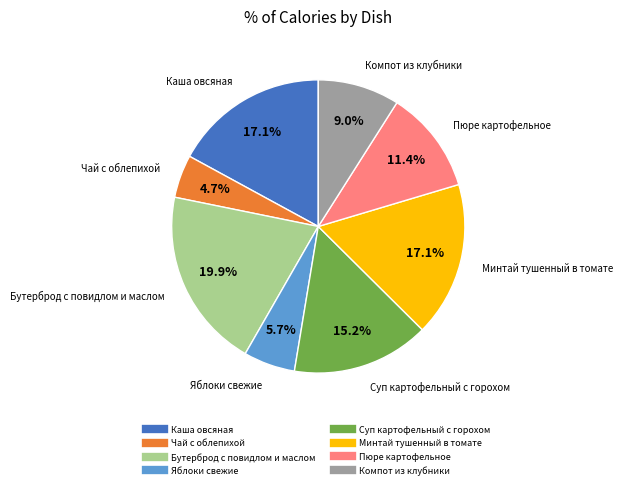

Approximately how many times larger is the value at Чай с облепихой compared to Пюре картофельное?

0.4